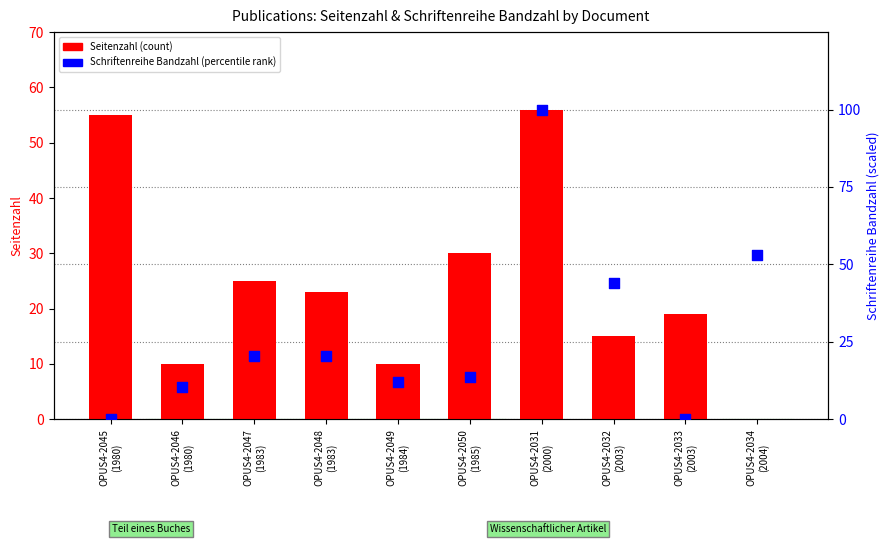

At which category is the sum across all series the highest?

OPUS4-2031
(2000)